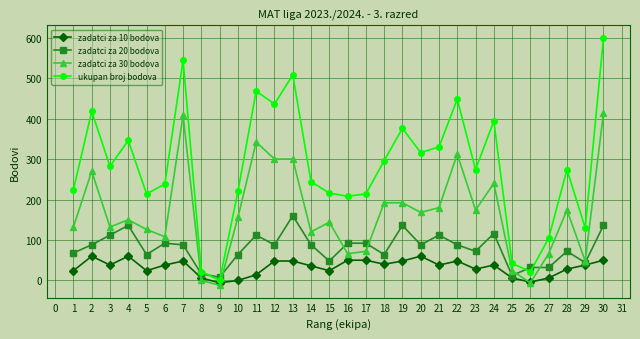

Which series changed the most between 13 and 18?

ukupan broj bodova